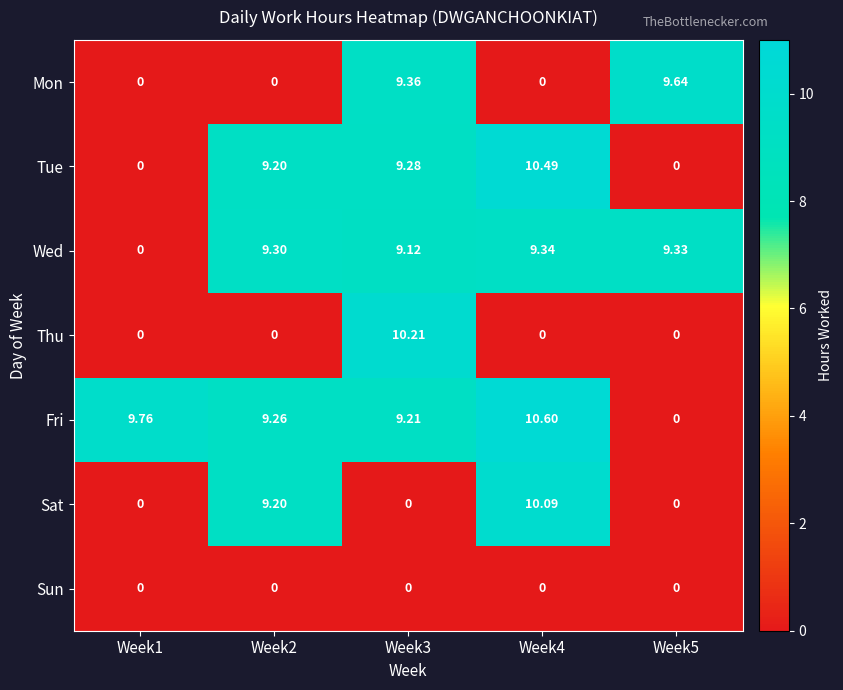

Which series has the widest spread of values?

Fri